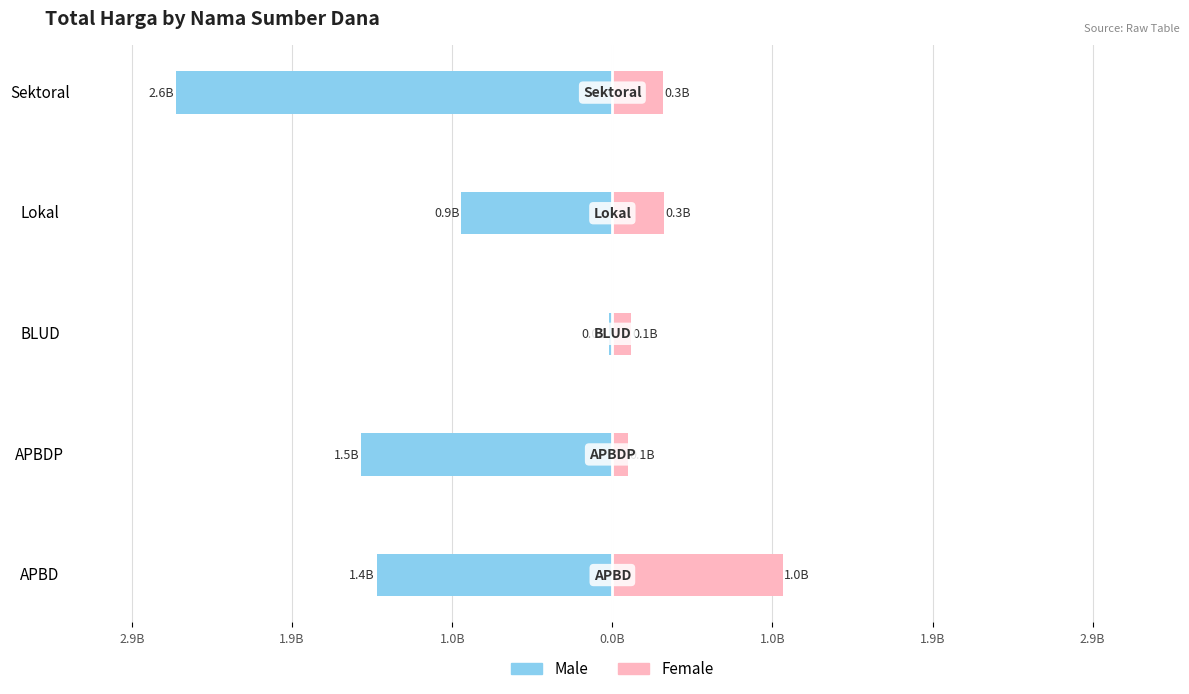

What is the spread (max minus min) of values at 1.0B?

0.1